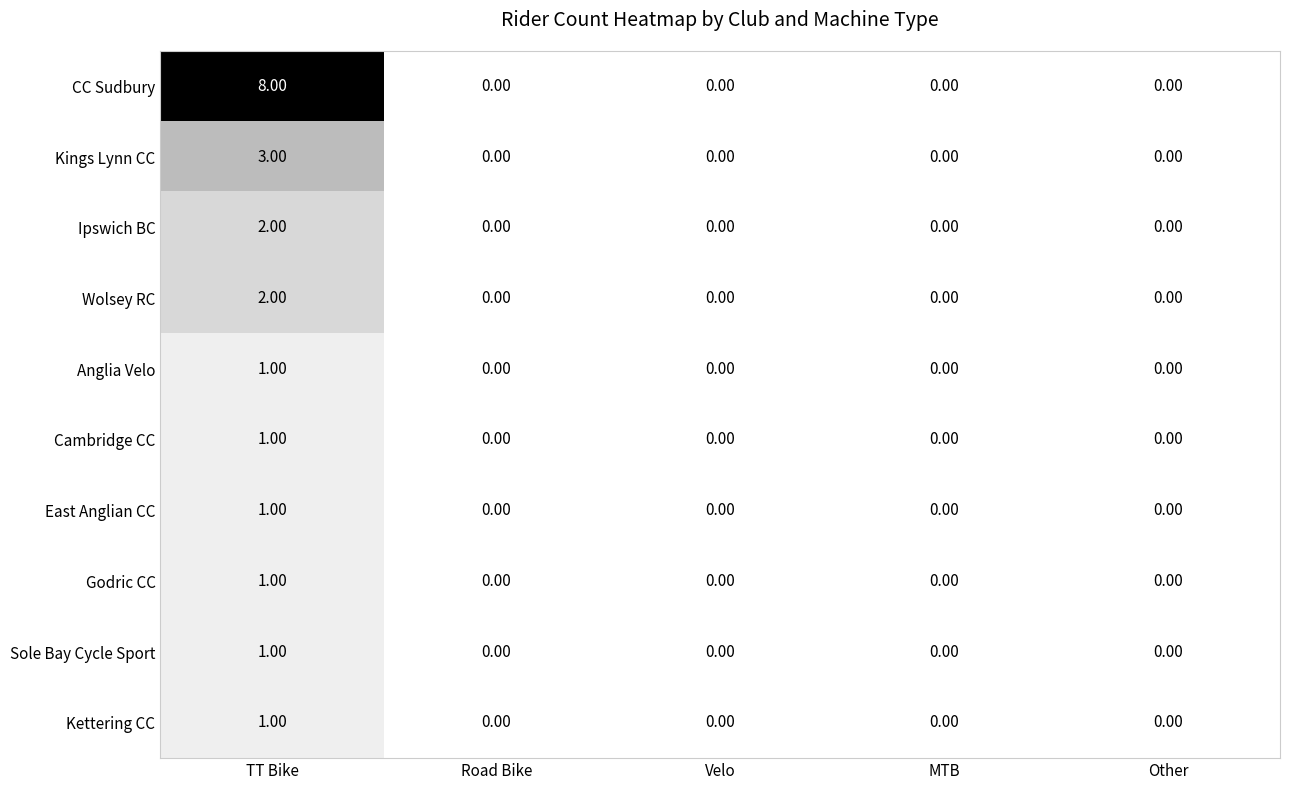

Which series has the largest range (max minus min)?

CC Sudbury